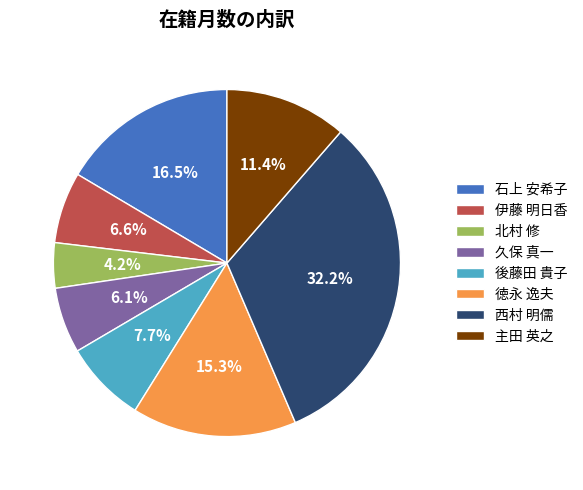

What percentage is the 後藤田 貴子 slice, to the nearest percent?

8%